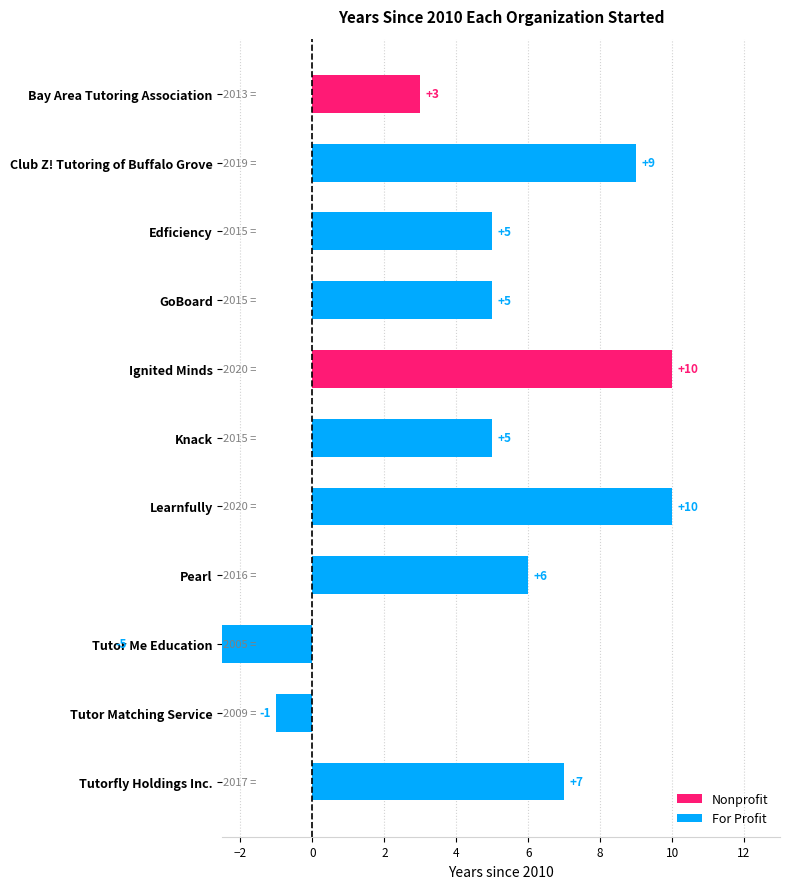

Which has a higher value, Knack or Learnfully?

Learnfully